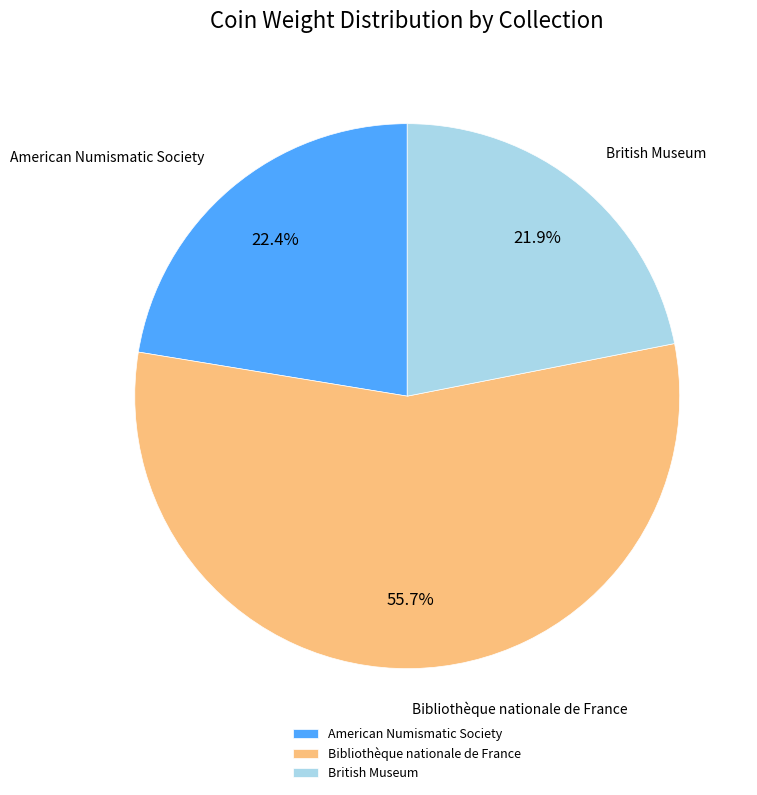

Which slice represents more than half of the pie?

Bibliothèque nationale de France